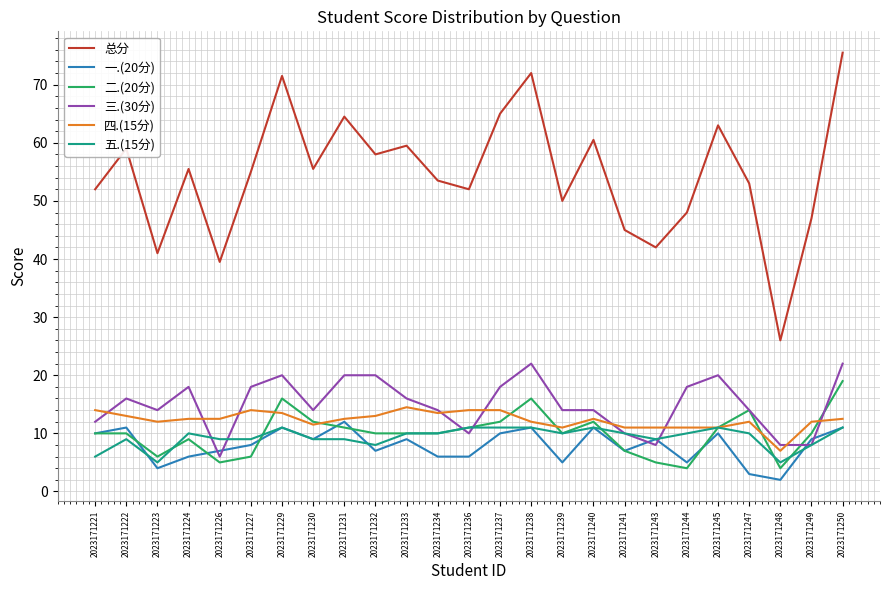

Read the 三.(30分) value at 2023171224.

18.0